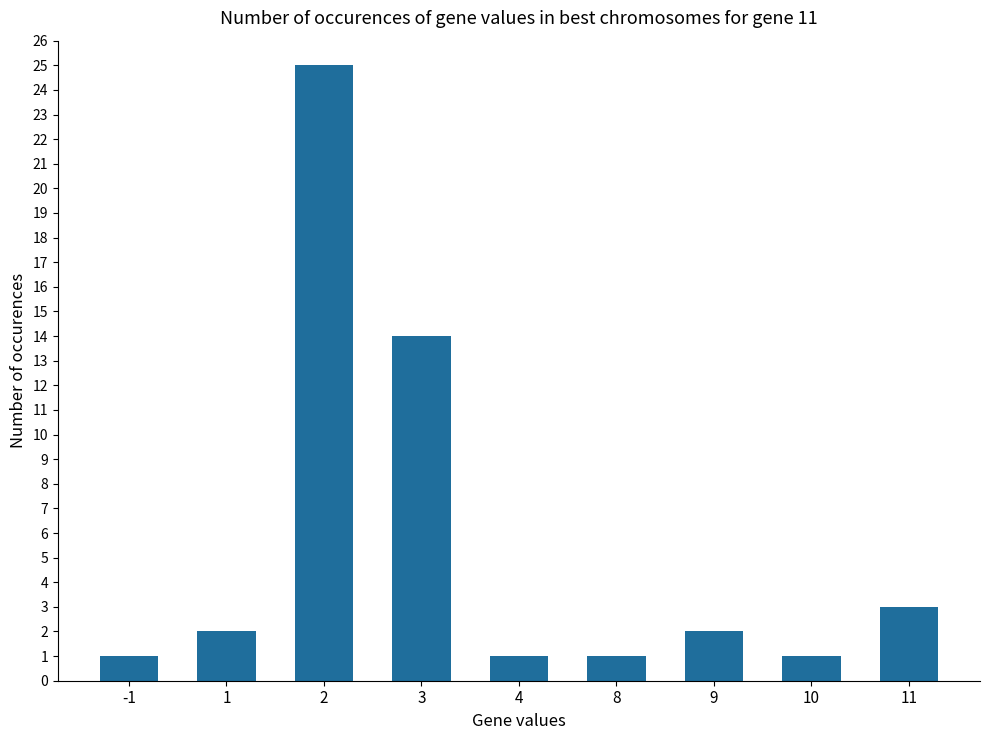

What is the difference between the values at 11 and 1?

1